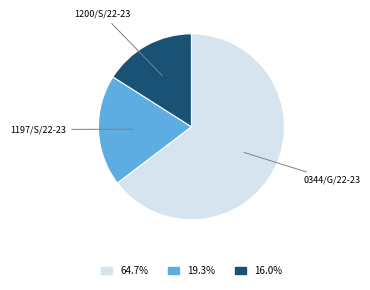

Does any single category account for the majority?

Yes